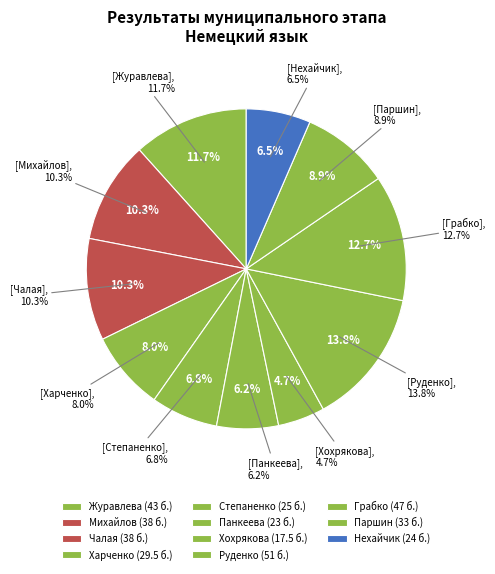

Which category has the biggest portion of the pie?

Руденко